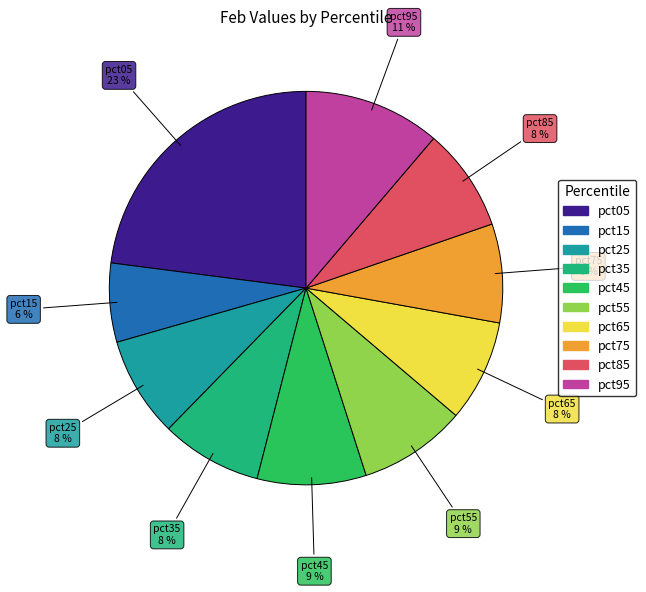

Do pct15 and pct45 together represent more than half of the pie?

No